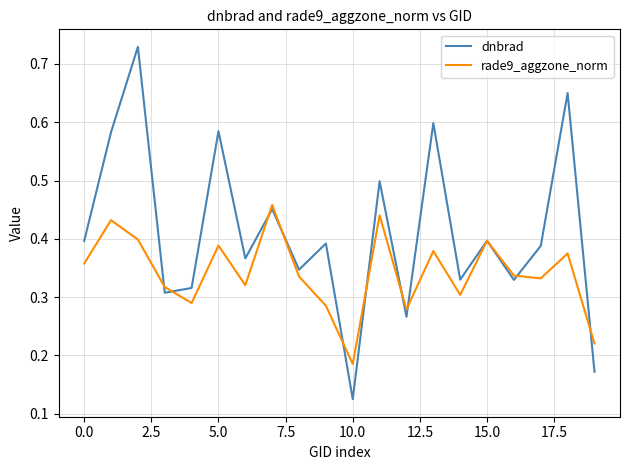

Which series has the largest total across all categories?

dnbrad